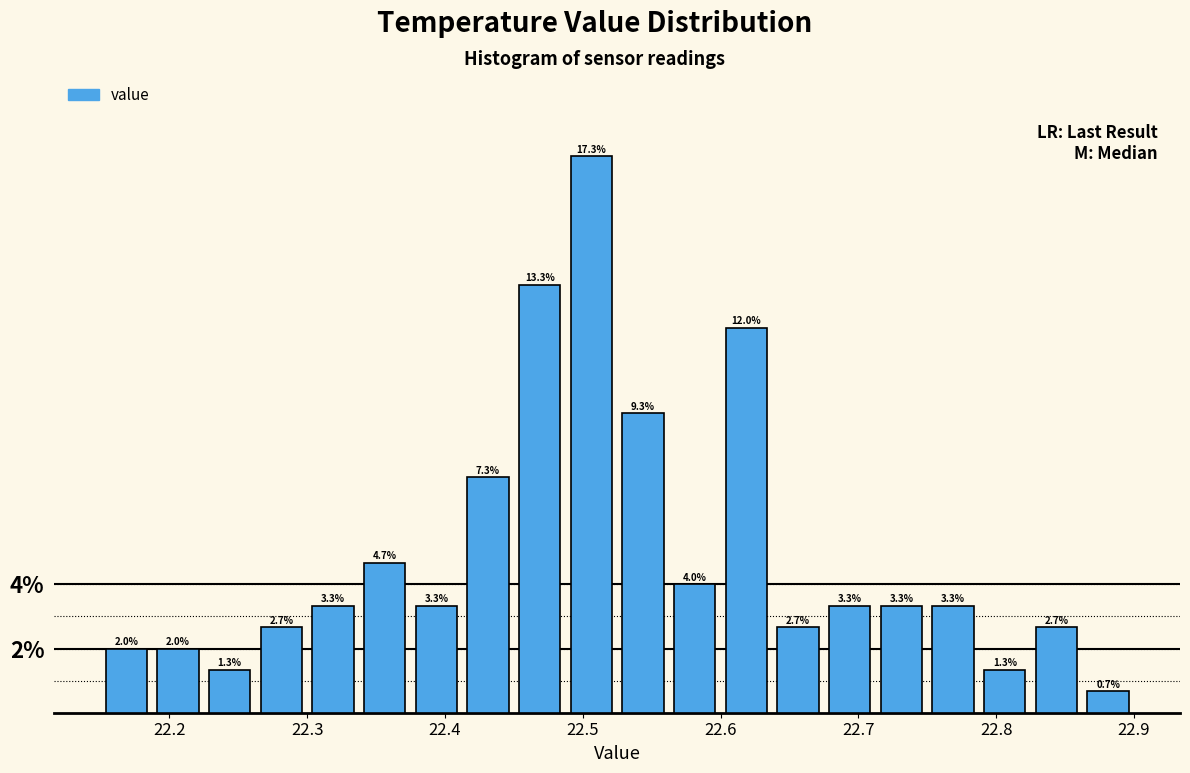

Read against the x-axis, roughly where is the centre of the tallest bar?

22.51